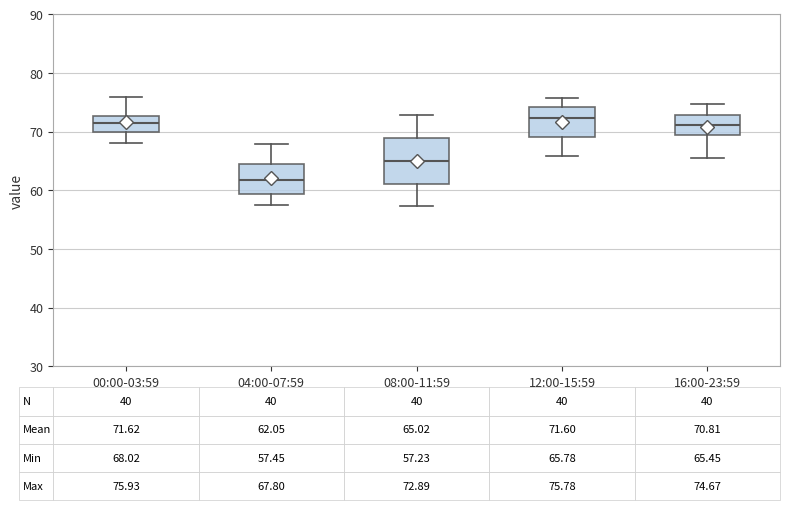

Comparing the boxes themselves (not the whiskers), which one is the tallest?

08:00-11:59